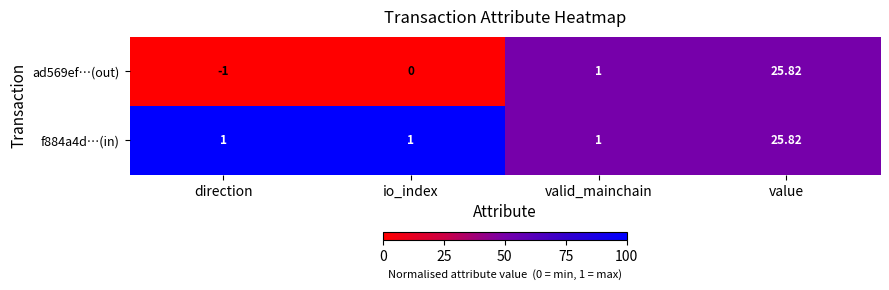

How many series are shown in this chart?

2